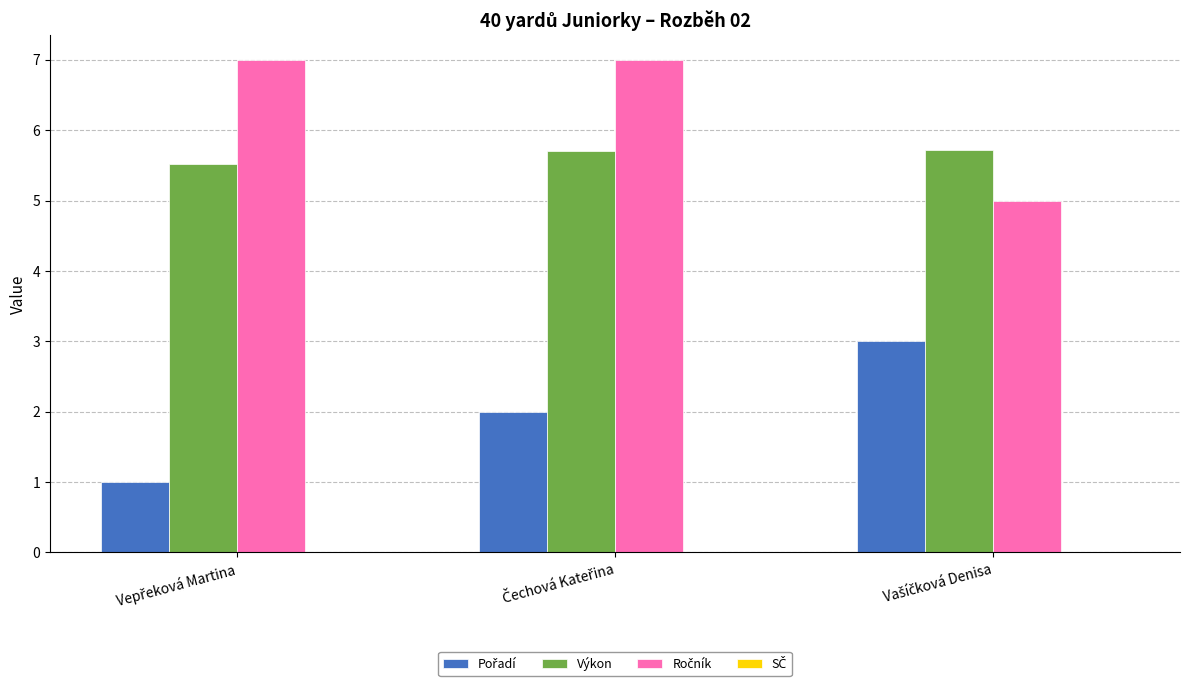

What is the minimum value shown in the chart?

1.0